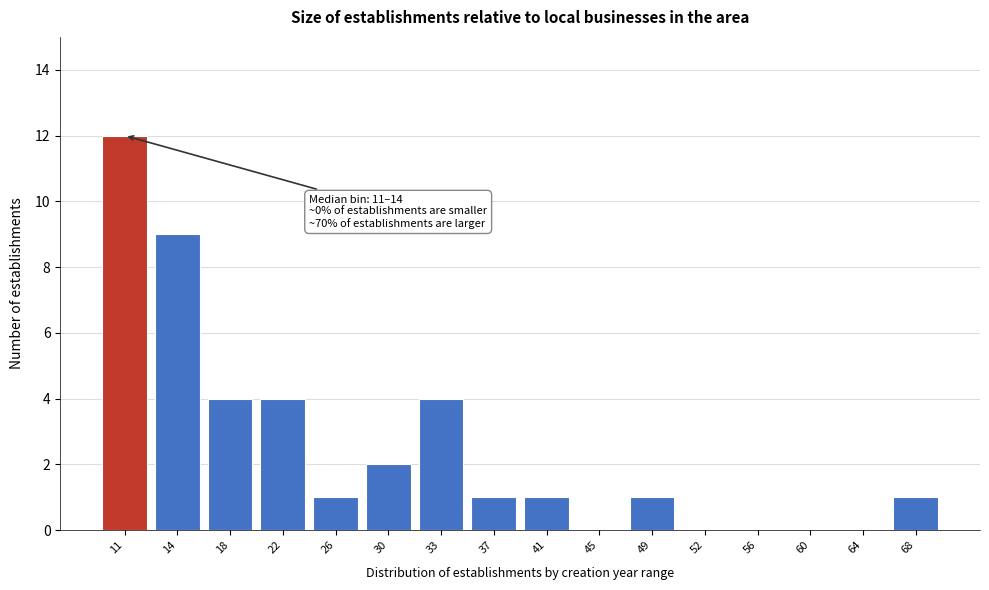

Reading left to right, transcribe all the data shown in this chart.

11=12	14=9	18=4	22=4	26=1	30=2	33=4	37=1	41=1	45=0	49=1	52=0	56=0	60=0	64=0	68=1